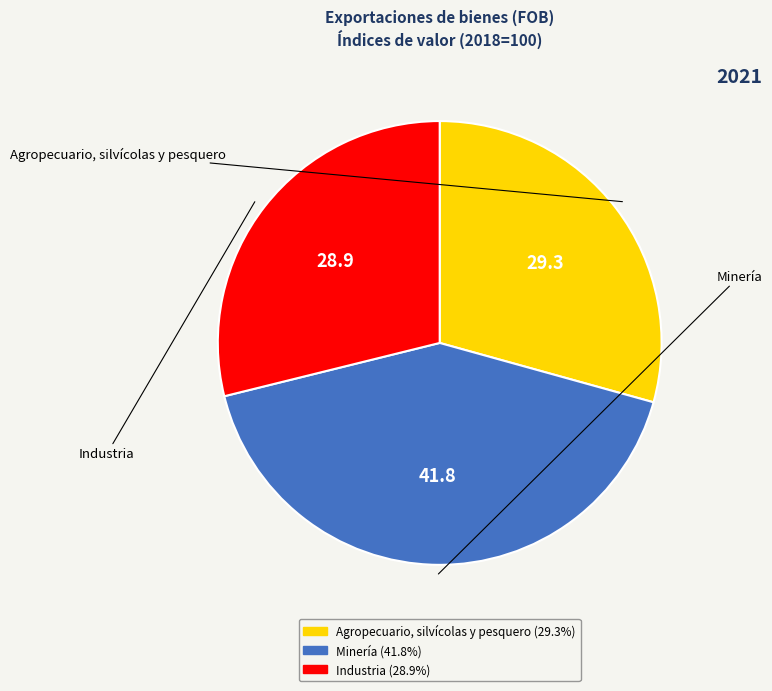

Approximately how many times larger is the value at Industria compared to Agropecuario, silvícolas y pesquero?

1.0